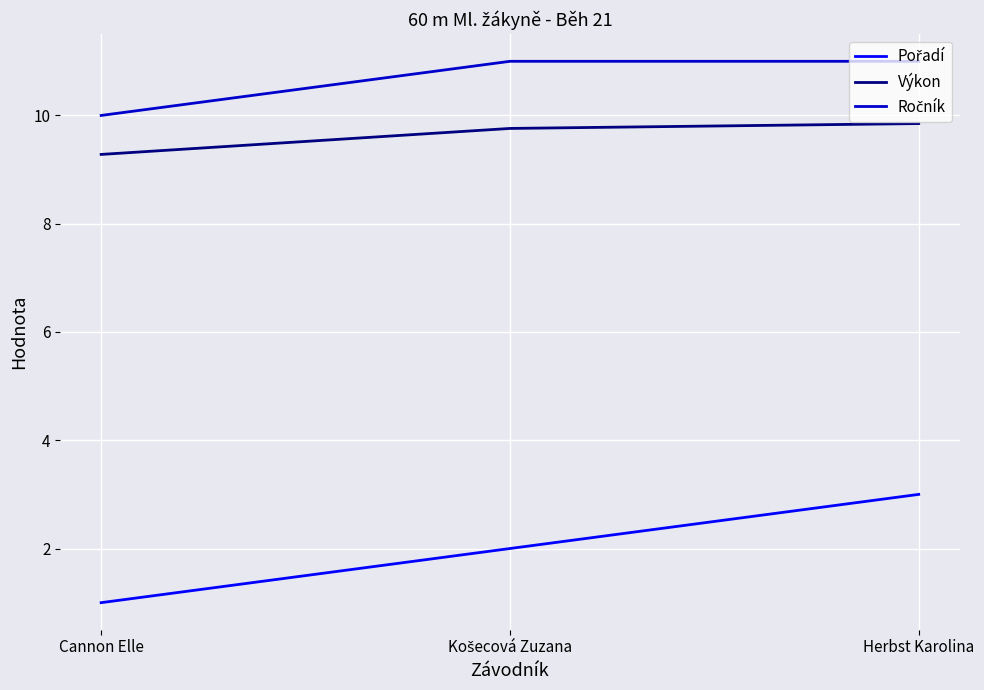

What is the maximum value shown in the chart?

11.0